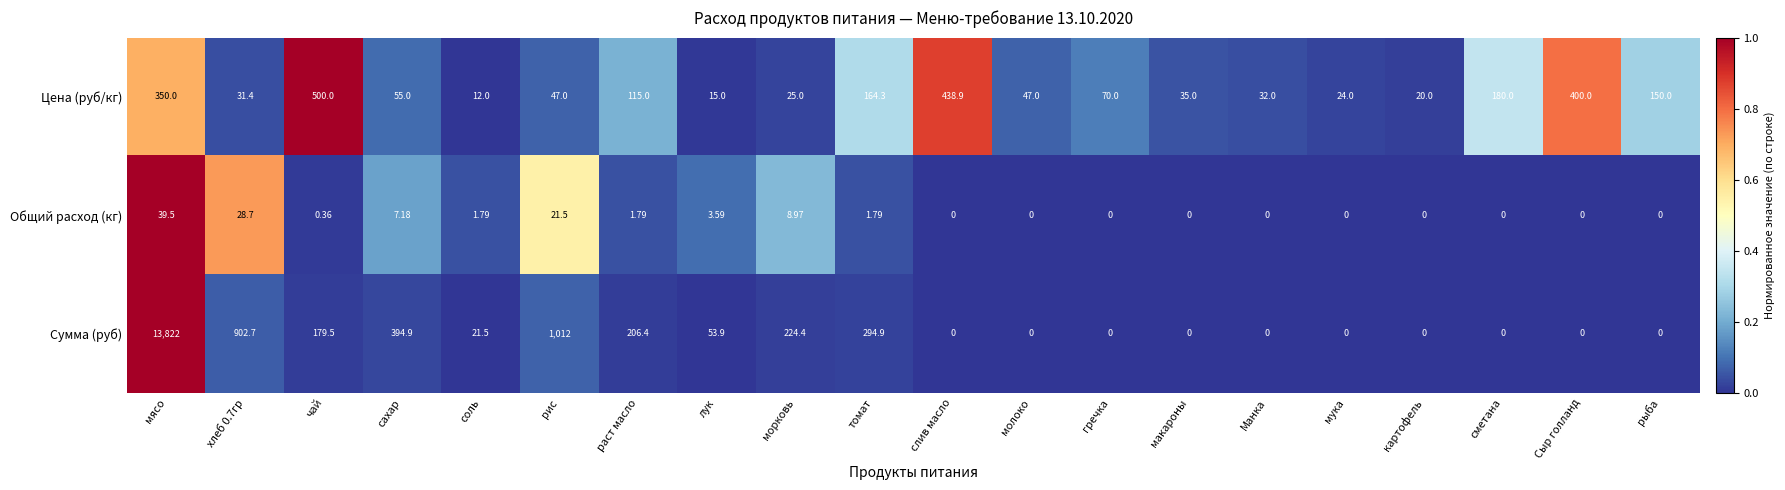

How many series are shown in this chart?

3